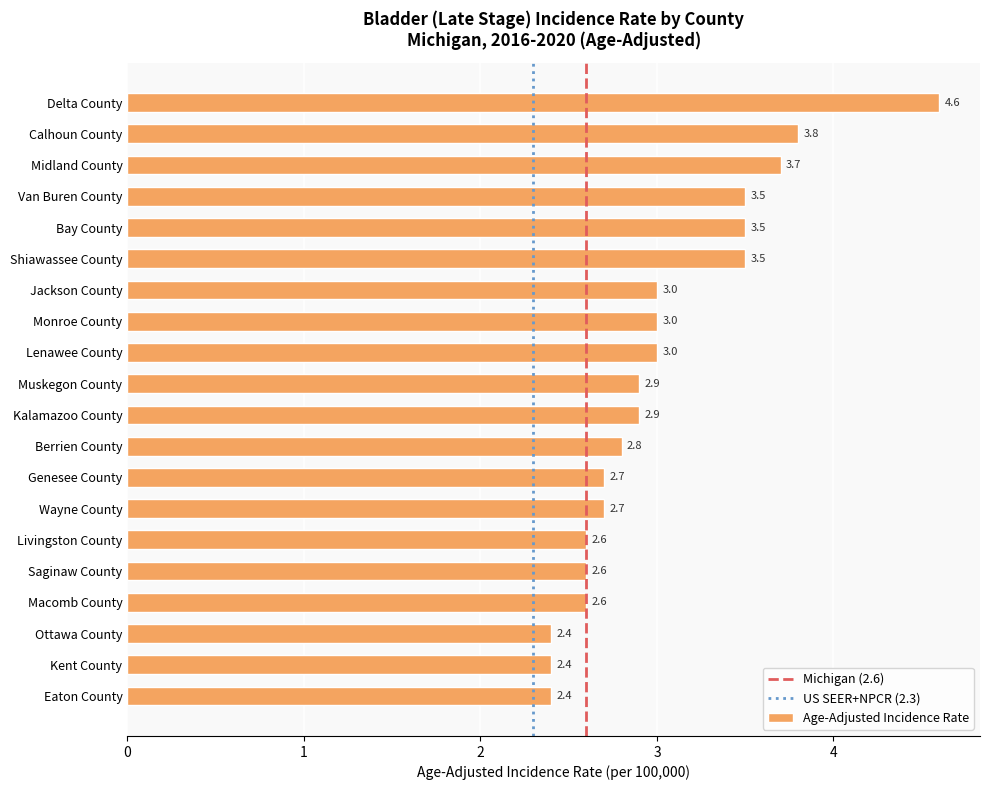

At which category does the chart reach its peak across all series?

Delta County